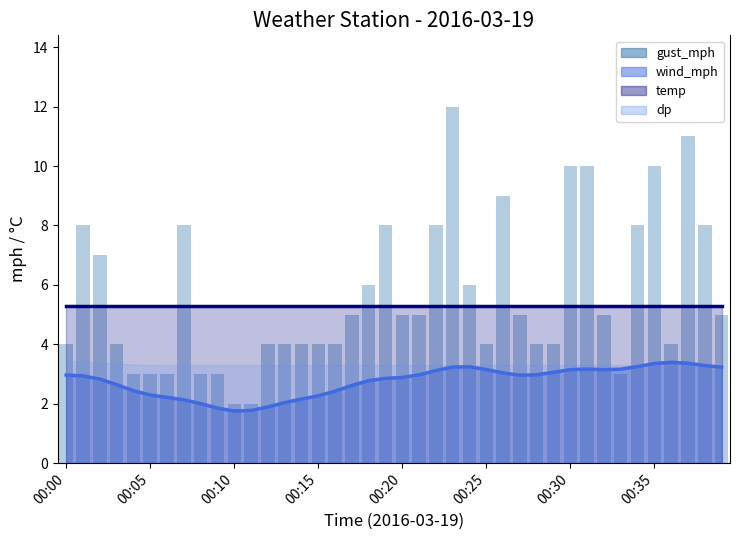

List the labels in order of temp (trend) value, smallest first.

00:00, 00:05, 00:10, 00:15, 00:20, 00:25, 00:30, 00:35, 8, 9, 10, 11, 12, 13, 14, 15, 16, 17, 18, 19, 20, 21, 22, 23, 24, 25, 26, 27, 28, 29, 30, 31, 32, 33, 34, 35, 36, 37, 38, 39